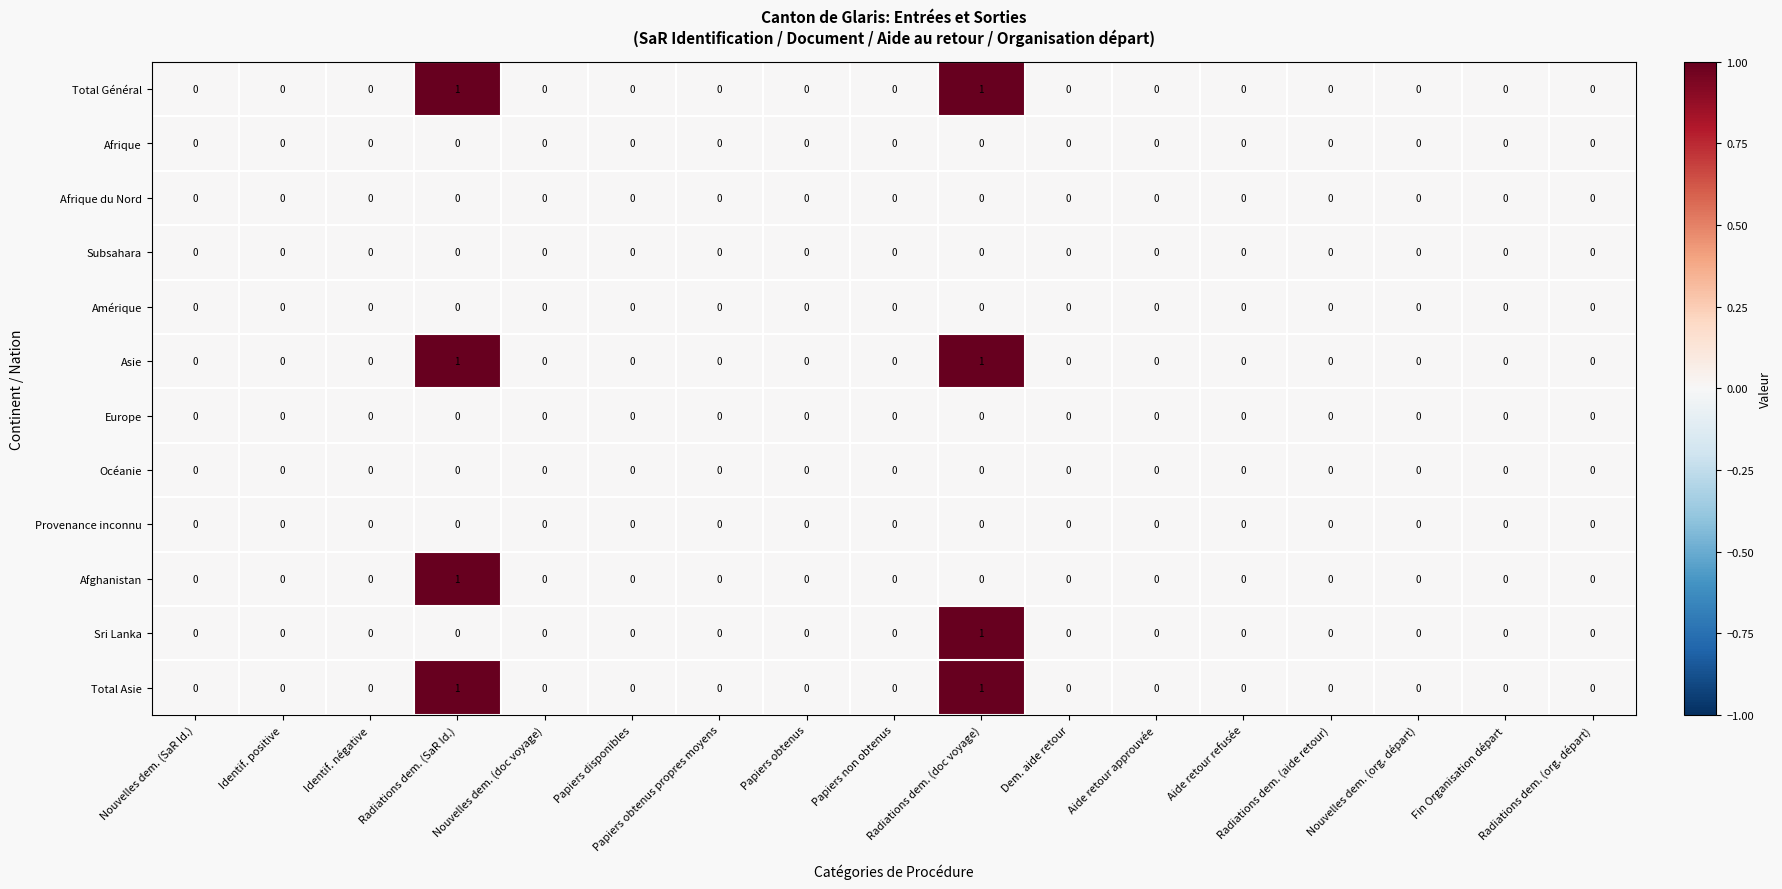

Count the Afghanistan values in the range 0 to 1.

17